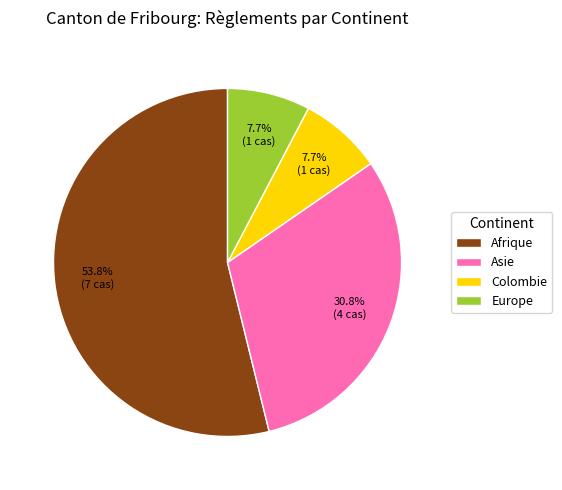

Which category has the biggest portion of the pie?

Afrique